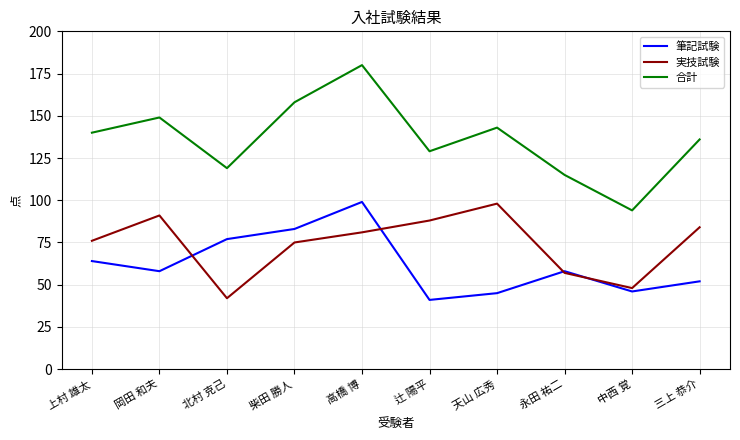

The 筆記試験 series shows 58 at 岡田 和夫. True or false?

True